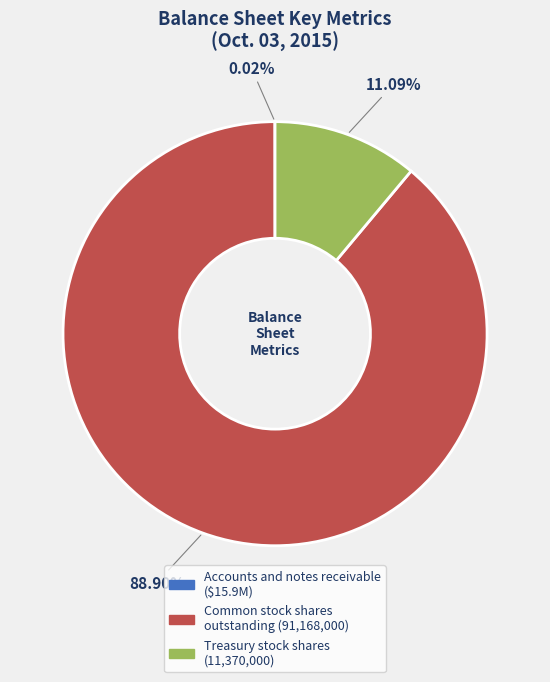

To the nearest percent, what is the combined percentage of Treasury stock shares and Common stock shares outstanding?

100%